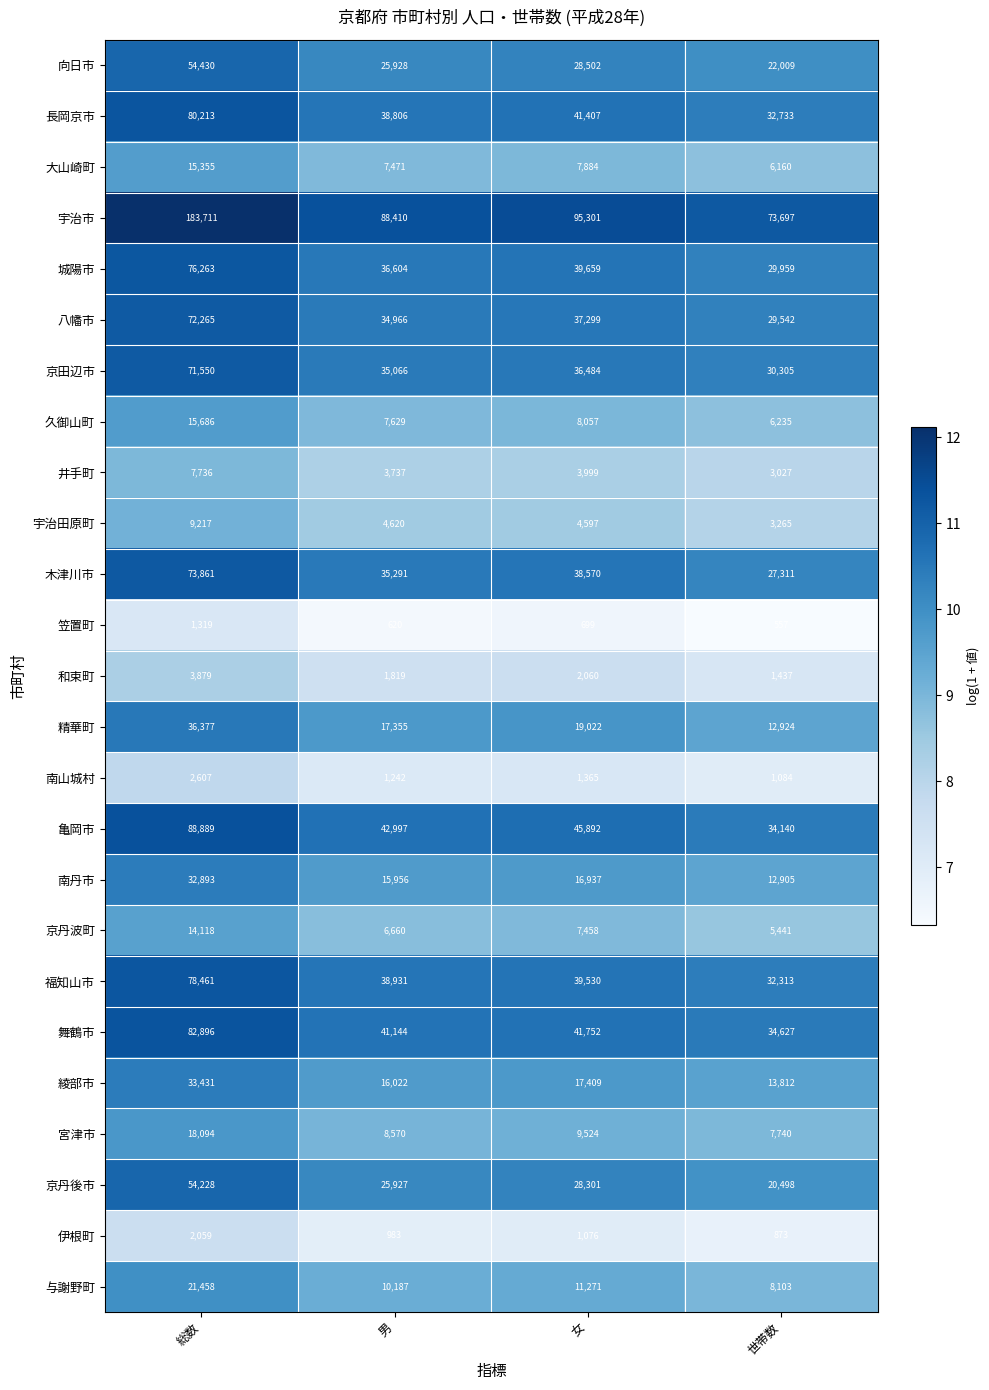

What is the maximum value shown in the chart?

183711